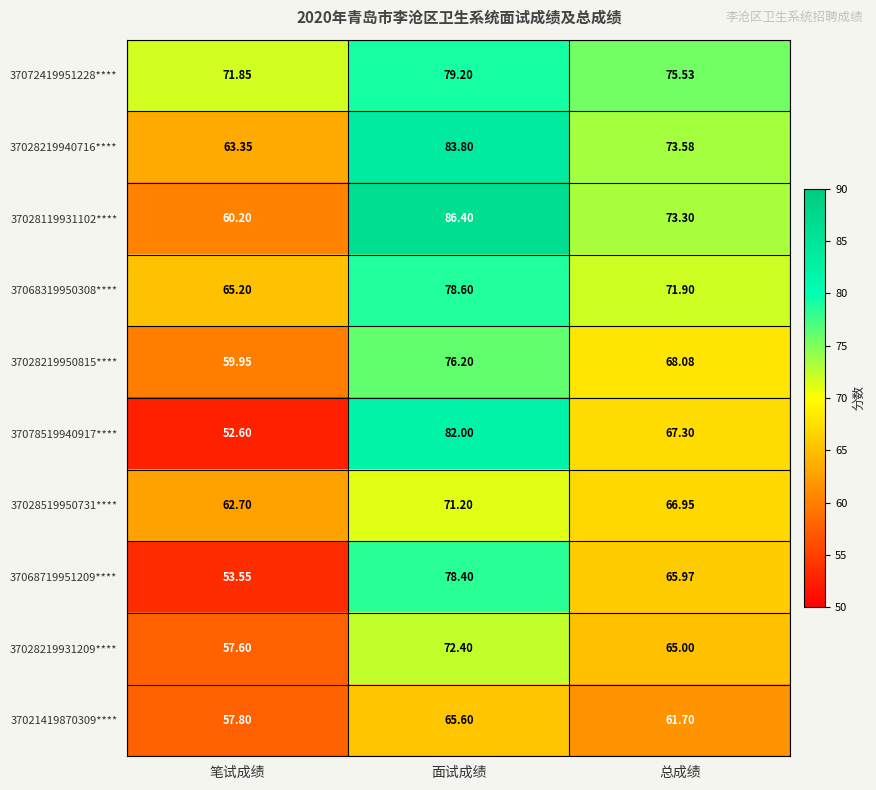

Rank the series by their maximum value, from highest to lowest.

37028119931102****, 37028219940716****, 37078519940917****, 37072419951228****, 37068319950308****, 37068719951209****, 37028219950815****, 37028219931209****, 37028519950731****, 37021419870309****